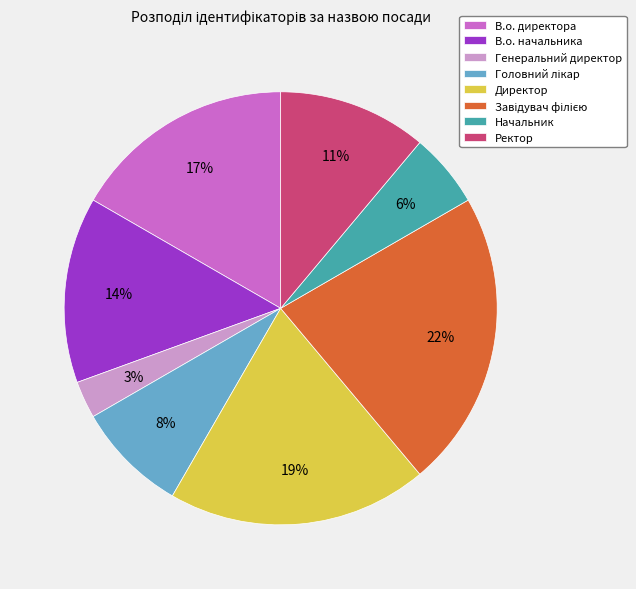

What percentage is the Генеральний директор slice, to the nearest percent?

3%